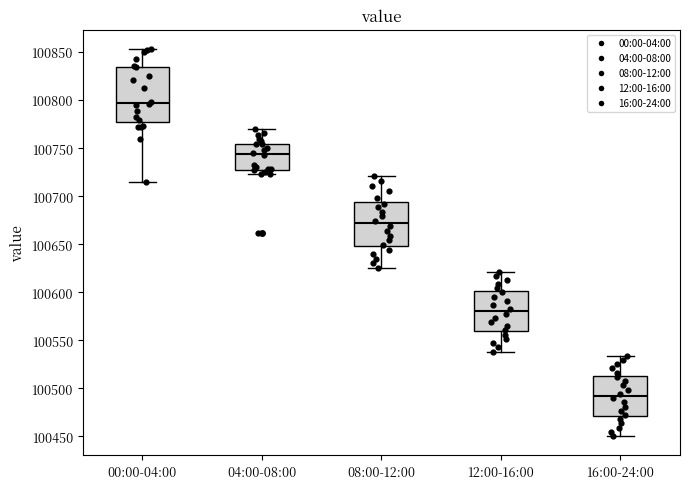

Reading left to right, read every box against the y-axis: the position of its median line, the range the box covers, and the ends of its whiskers. The values are not printed on the chart, so give them approximately, as read against the axis.

00:00-04:00: median 100795, box 100780 to 100835, whiskers 100715 to 100855
04:00-08:00: median 100745, box 100730 to 100755, whiskers 100725 to 100770
08:00-12:00: median 100670, box 100650 to 100695, whiskers 100625 to 100720
12:00-16:00: median 100580, box 100560 to 100600, whiskers 100540 to 100620
16:00-24:00: median 100490, box 100470 to 100515, whiskers 100450 to 100535